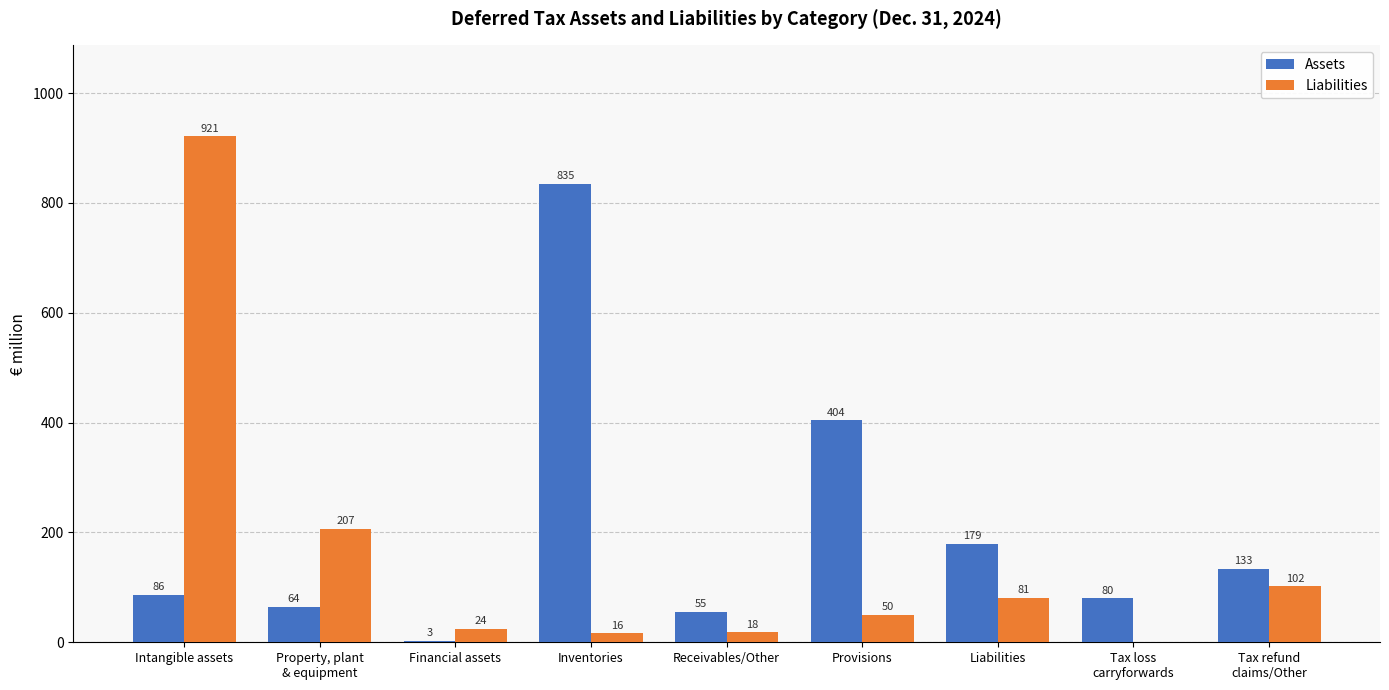

What value does the Liabilities series have at Intangible assets, to the nearest 100?

900